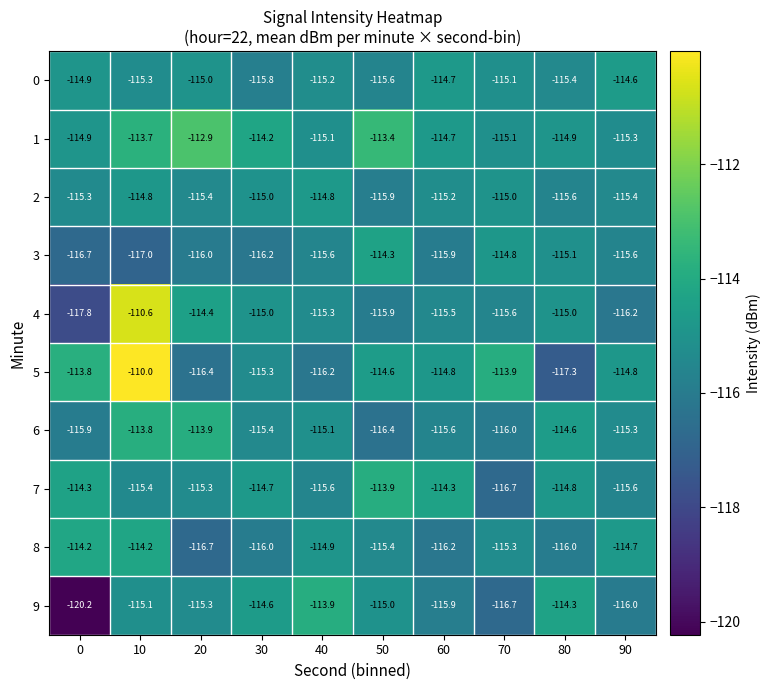

What is the spread (max minus min) of values at 0?

6.4